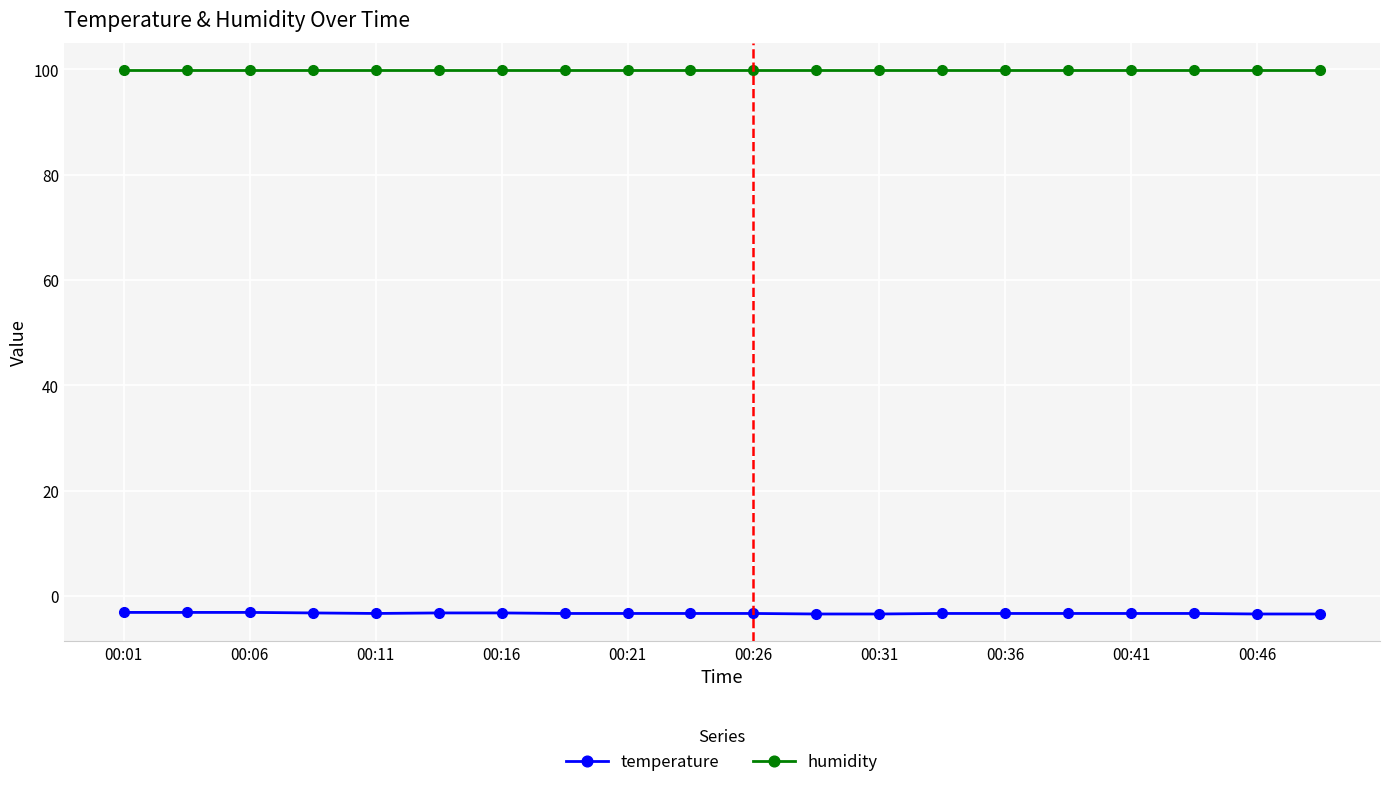

Which series has the largest total across all categories?

humidity